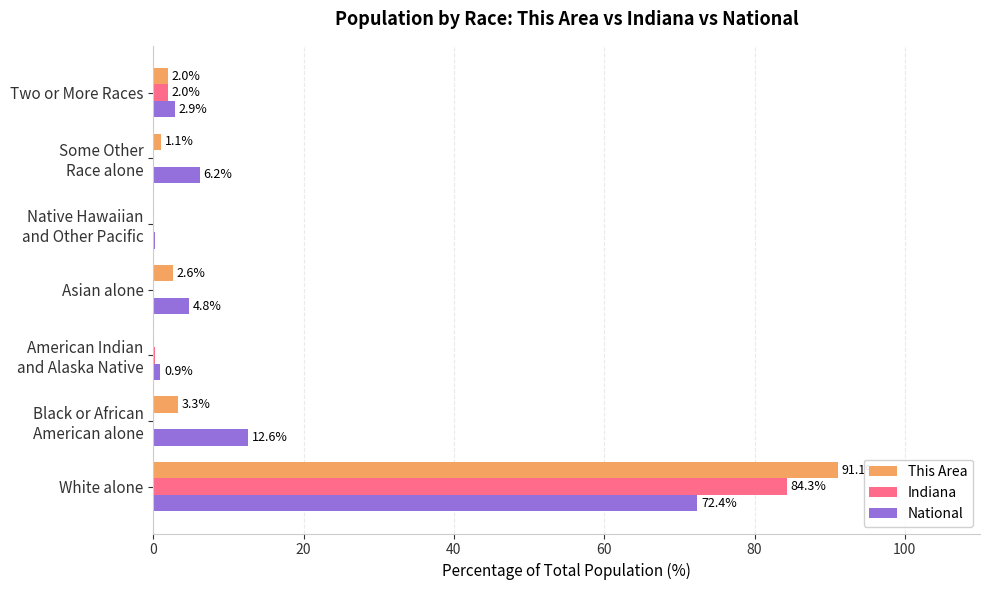

The Indiana series shows 84.3 at White alone. True or false?

True